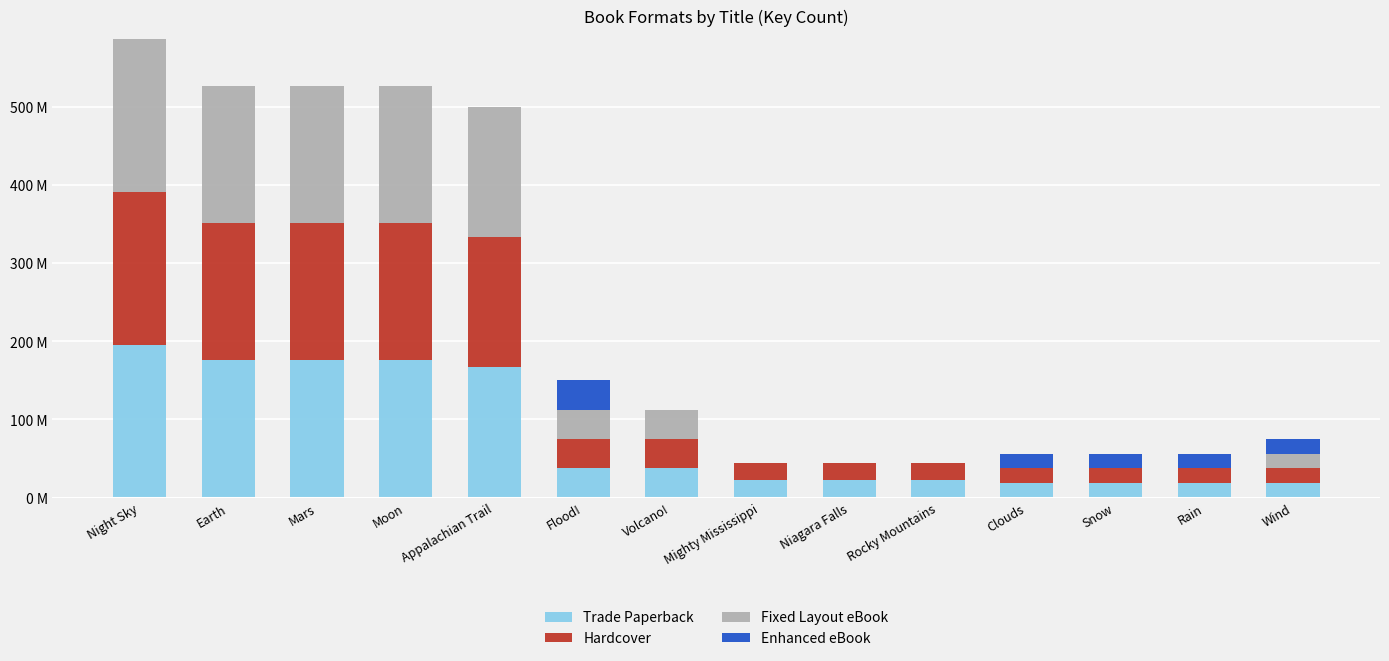

What is the average value of the Fixed Layout eBook series?

70.2